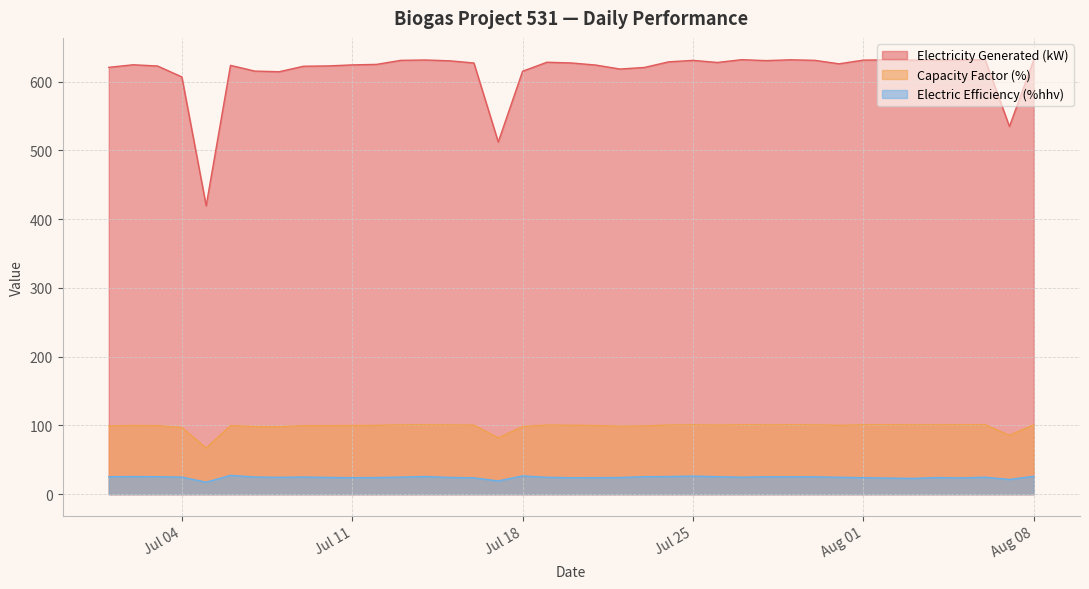

At which category does Electricity Generated reach its first local valley?

2017-07-05